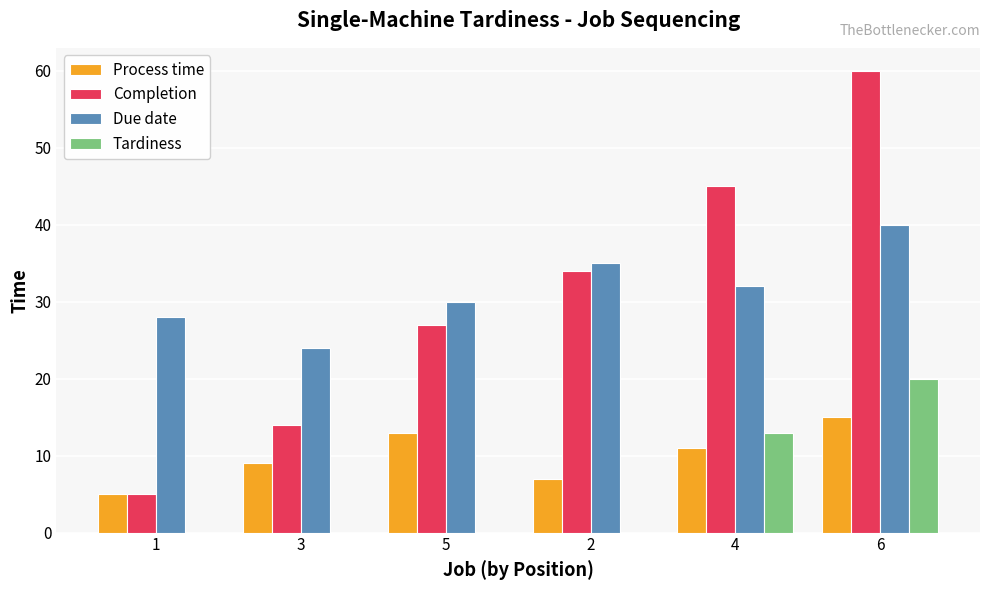

What is the average value of the Due date series?

32